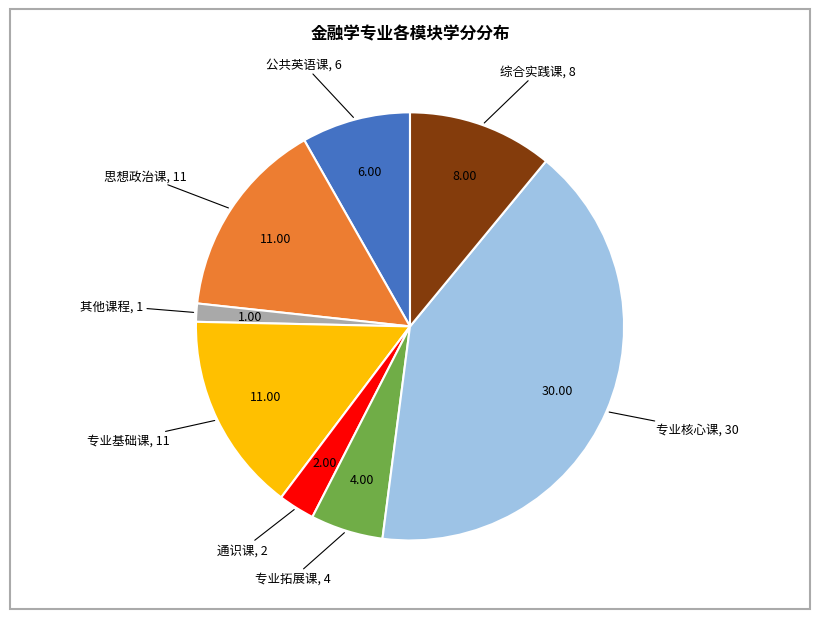

Is it true that 专业核心课 is 1% of the pie?

False